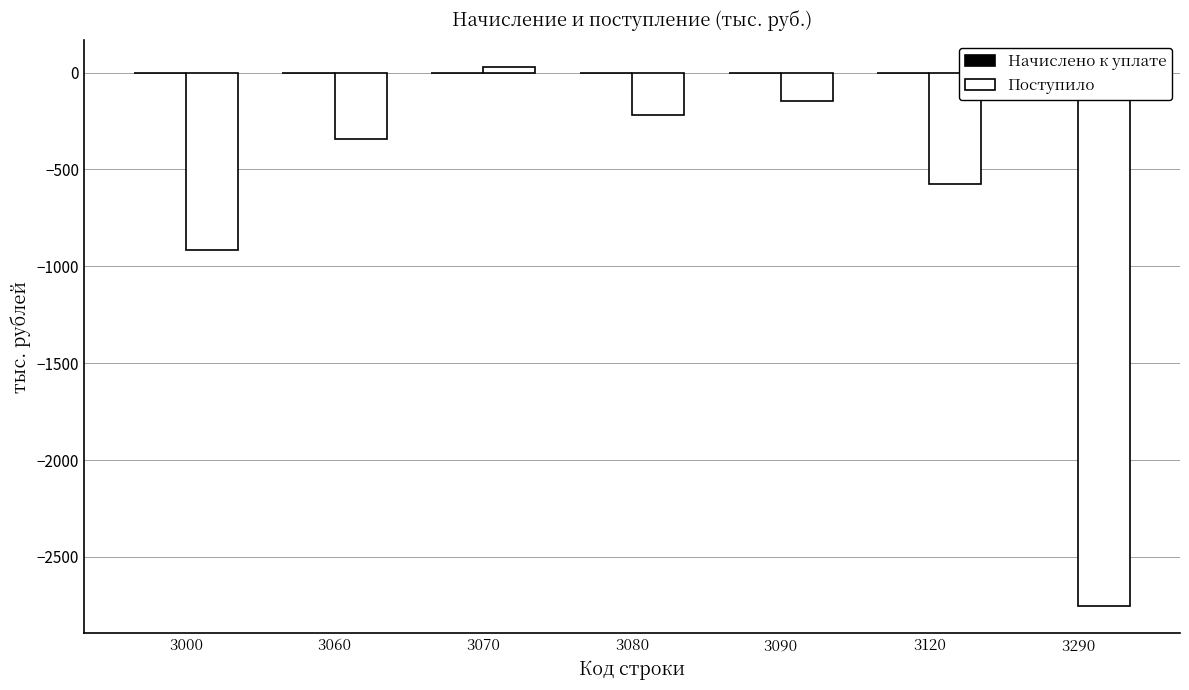

True or false: the data shows -2754 at 3290.

True